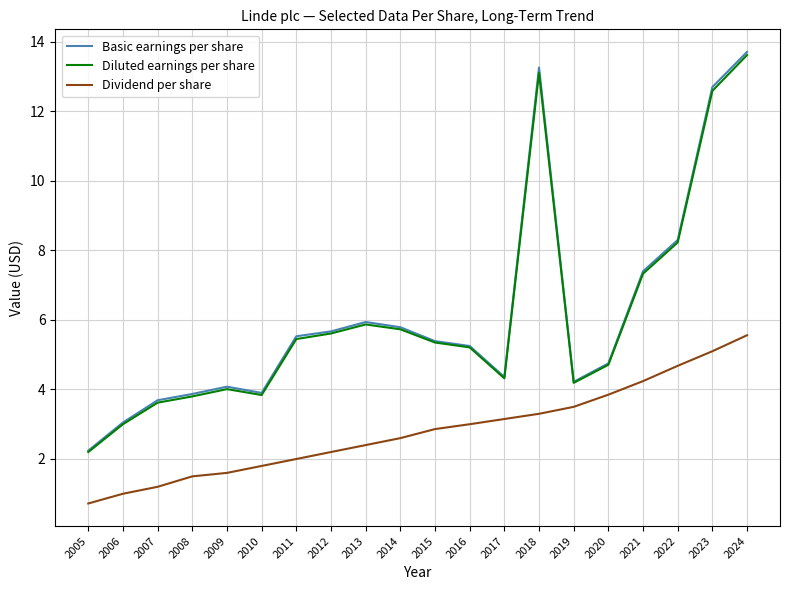

What is the maximum value shown in the chart?

13.7